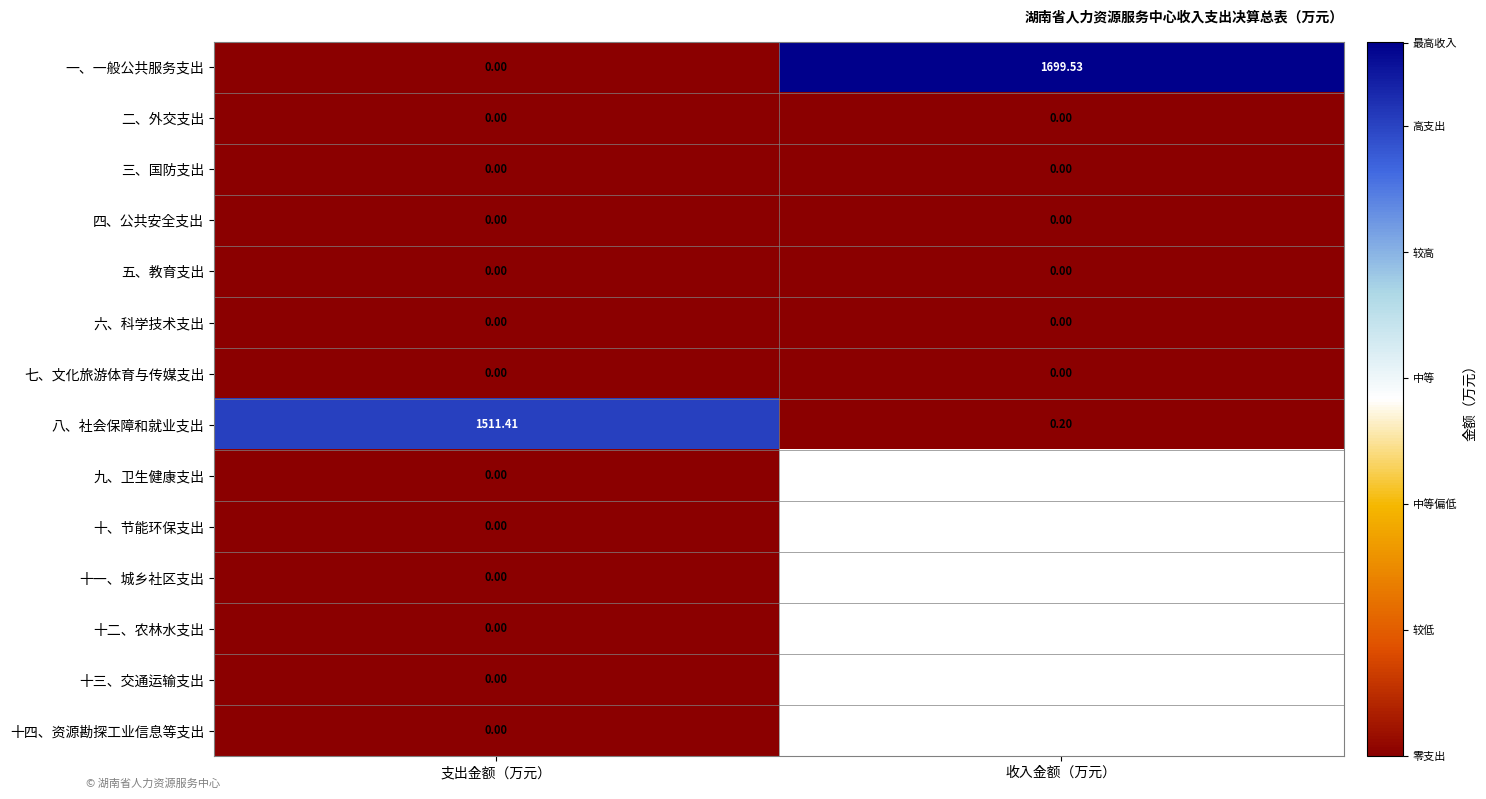

At which label does 一、一般公共服务支出 first exceed 1699?

收入金额（万元）